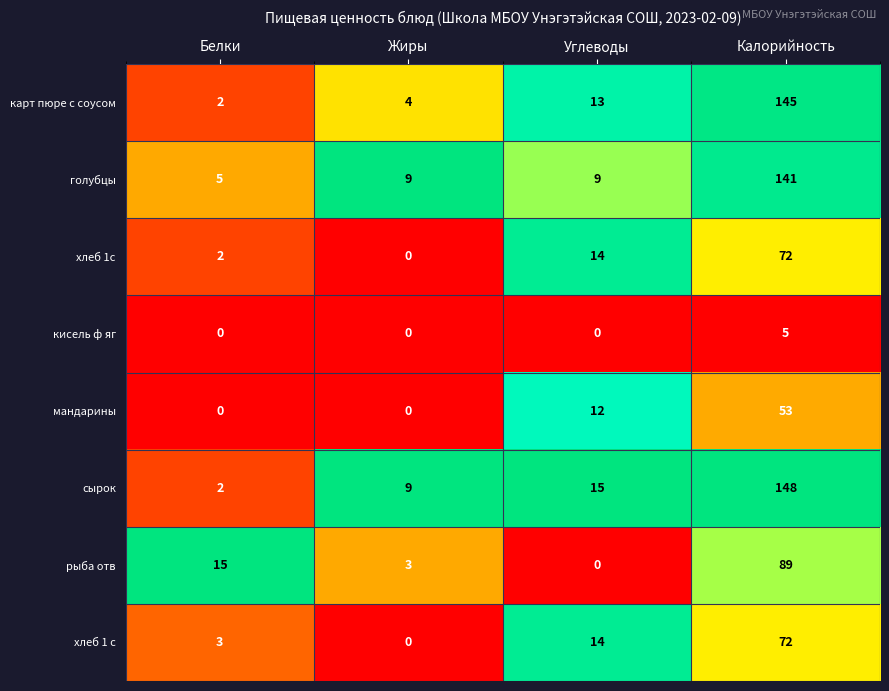

The value of голубцы at Белки is 8. True or false?

False